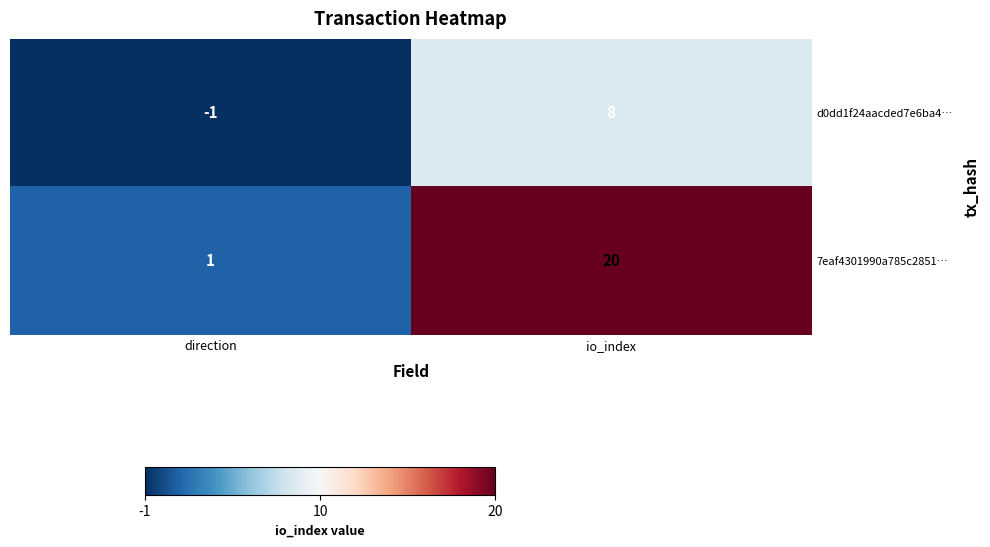

Reading left to right, transcribe all the data shown in this chart.

d0dd1f24aacded7e6ba4…: direction=-1	io_index=8
7eaf4301990a785c2851…: direction=1	io_index=20